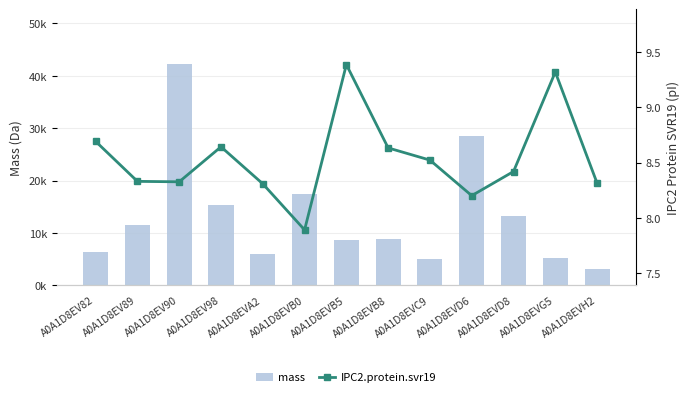

What is the label of the 8th bar from the left?

A0A1D8EVB8